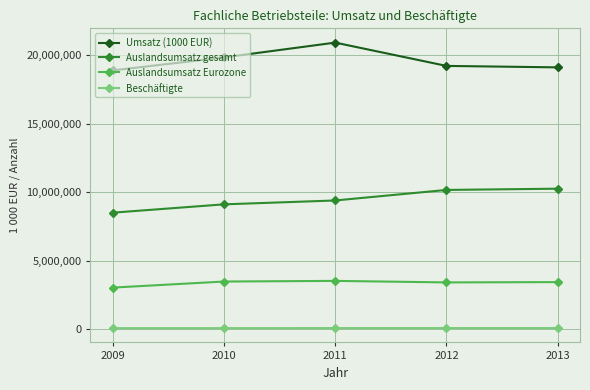

Does the chart display data point markers on the line(s)?

Yes